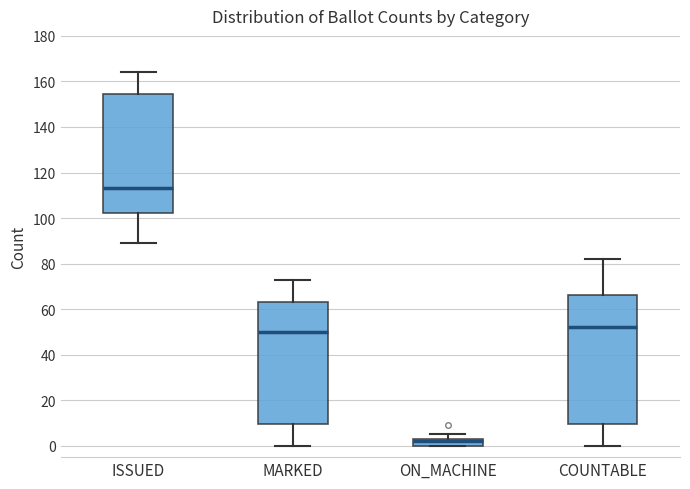

Reading left to right, transcribe this box plot: for each box, give where its median line is, the range the box spans, and where its two whiskers end, as read against the y-axis. The values are not printed on the chart, so give them approximately, as read against the axis.

ISSUED: median 114, box 102 to 154, whiskers 90 to 164
MARKED: median 50, box 10 to 64, whiskers 0 to 74
ON_MACHINE: median 2, box 0 to 4, whiskers 0 to 6
COUNTABLE: median 52, box 10 to 66, whiskers 0 to 82